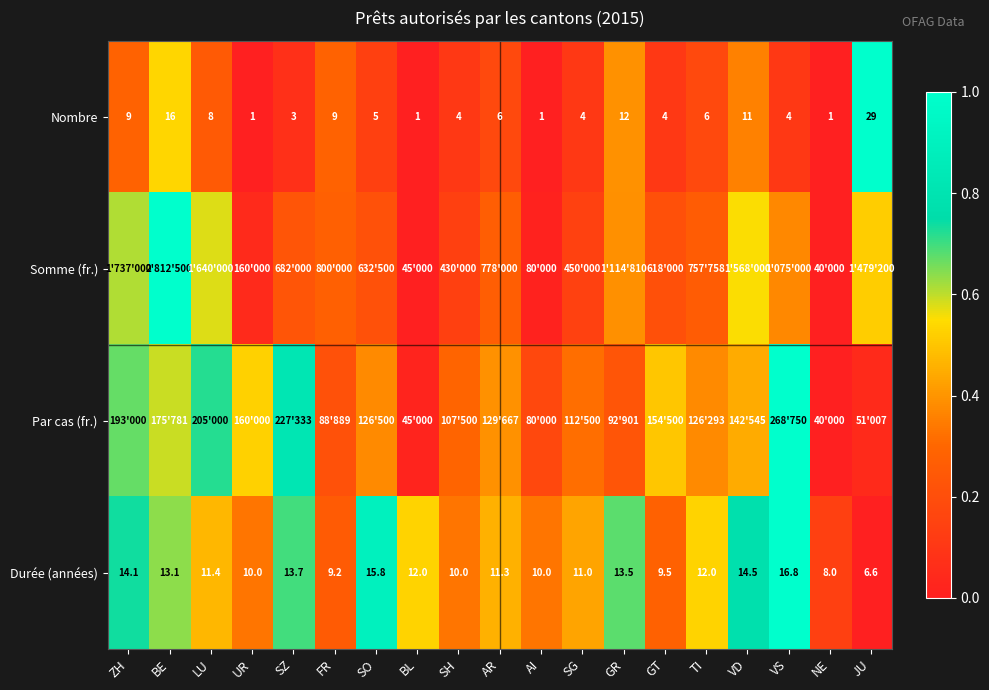

At which label does Durée (années) first exceed 11?

ZH